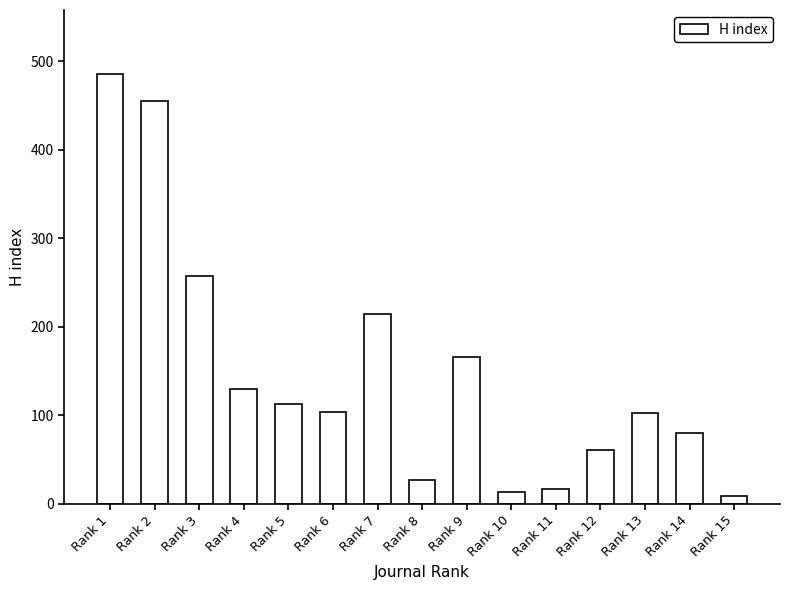

Which category has the highest value across all series?

Rank 1